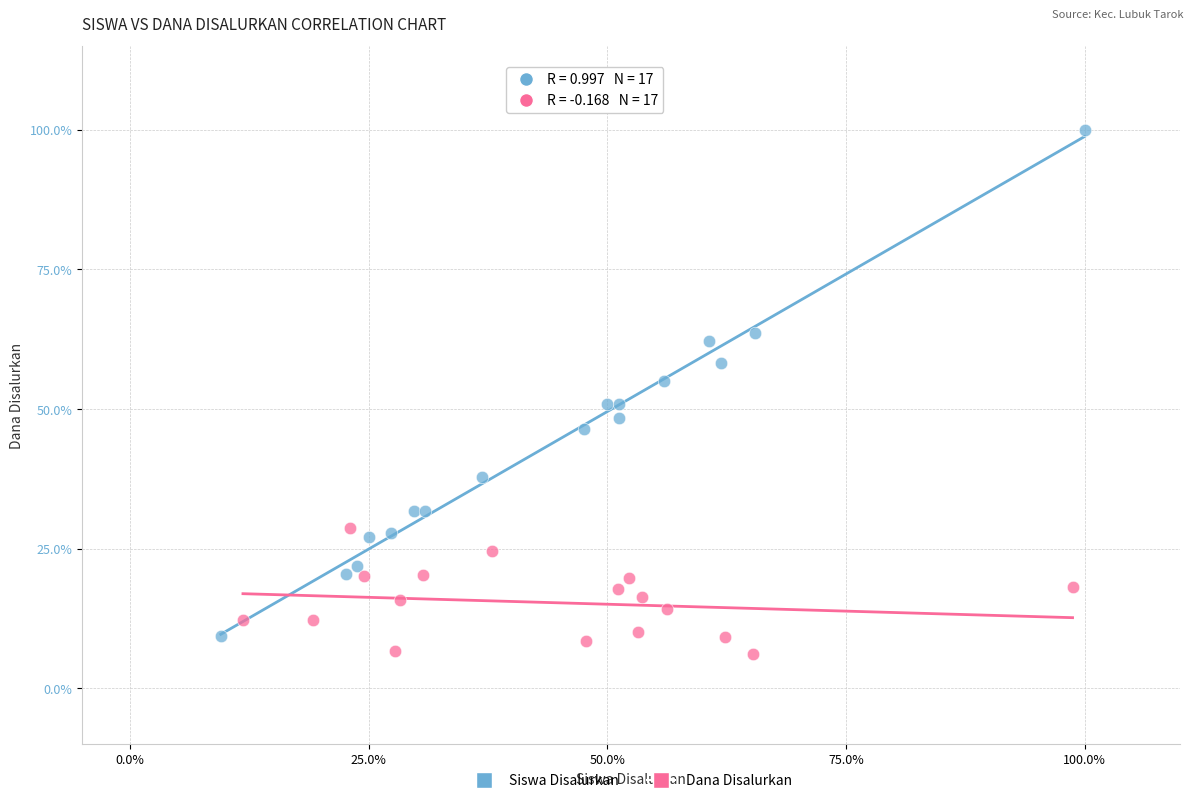

What are all the series names shown in the legend?

Siswa Disalurkan, Dana Disalurkan